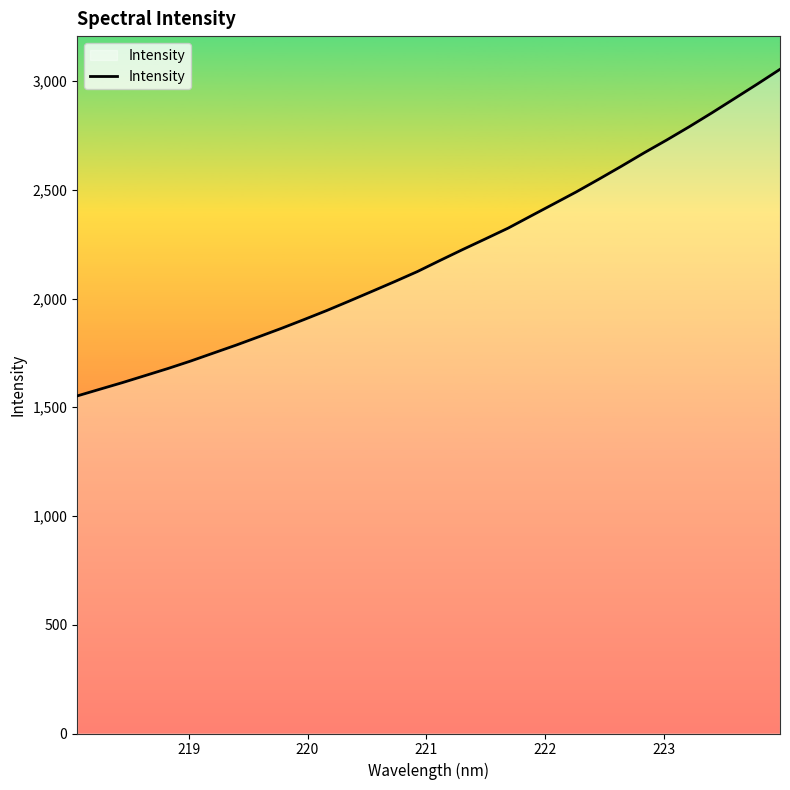

What is the maximum value shown in the chart?

3053.7